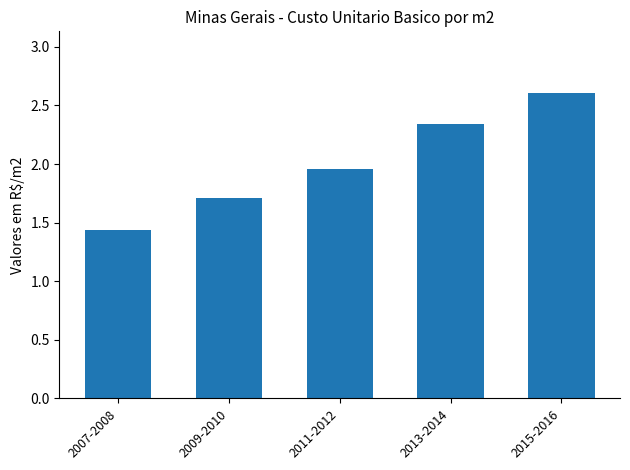

The value at 2009-2010 is 0.7. True or false?

False